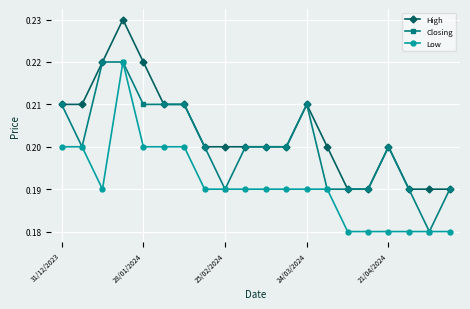

How many Closing values are between 0 and 1?

20